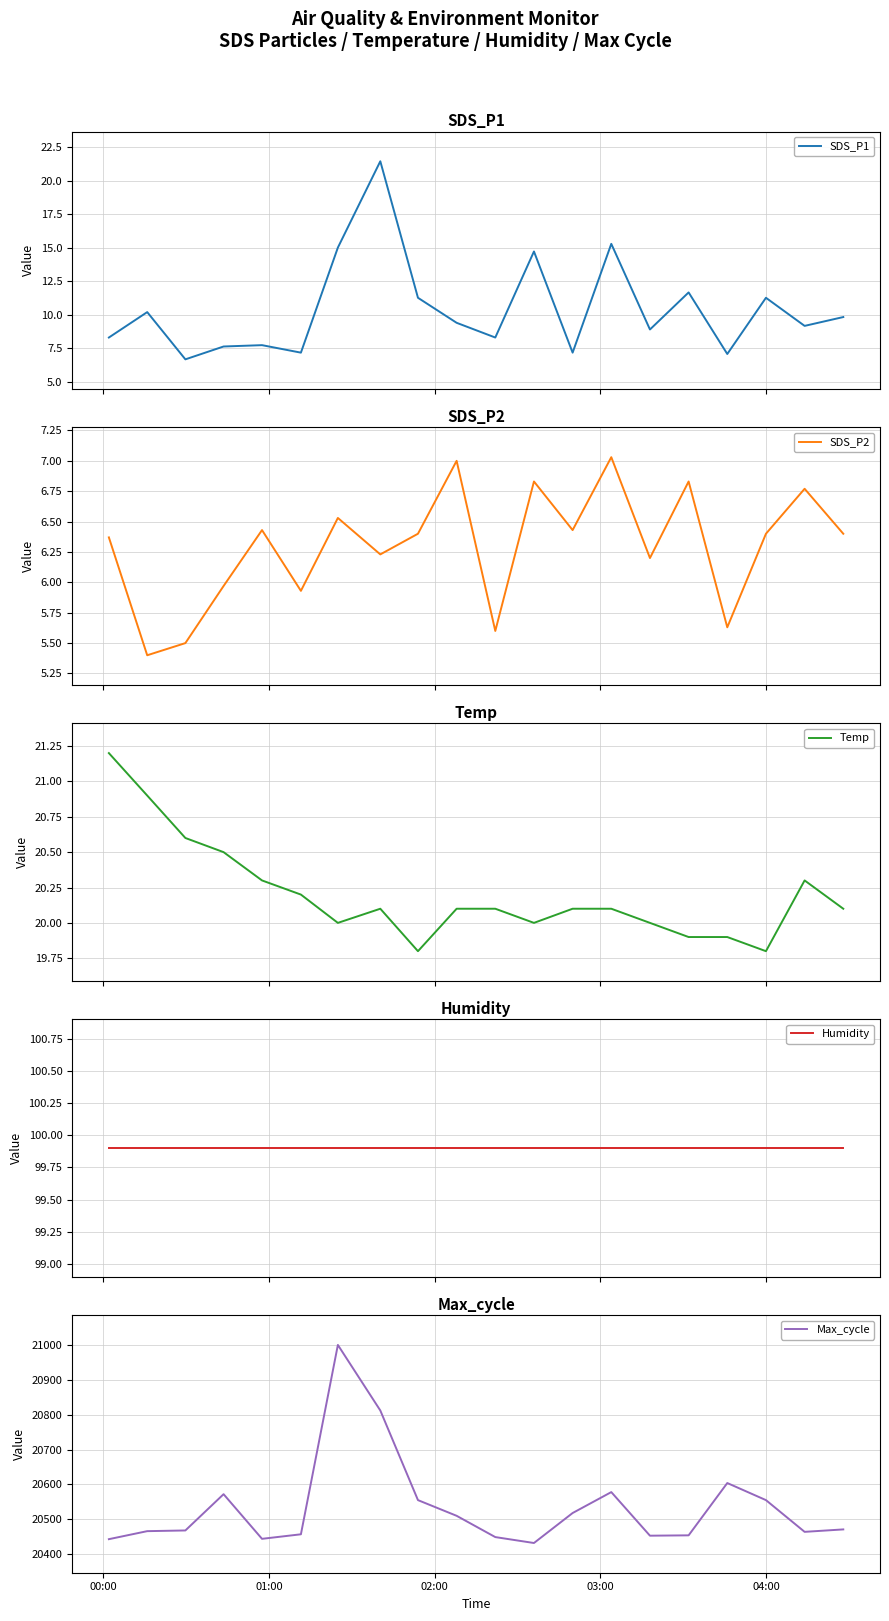

Rank the series by their maximum value, from lowest to highest.

SDS_P2, Temp, SDS_P1, Humidity, Max_cycle